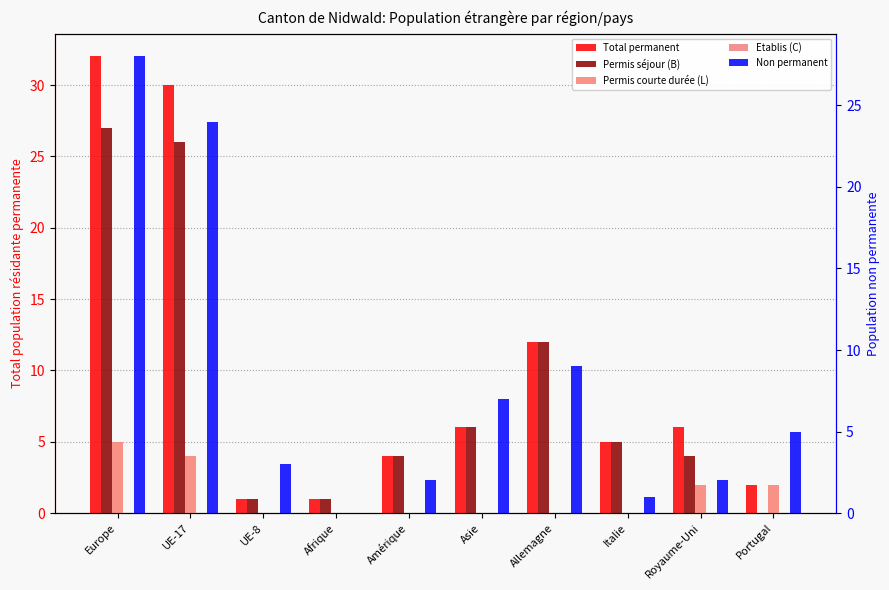

List the labels in order of Permis séjour (B) value, smallest first.

Portugal, UE-8, Afrique, Amérique, Royaume-Uni, Italie, Asie, Allemagne, UE-17, Europe